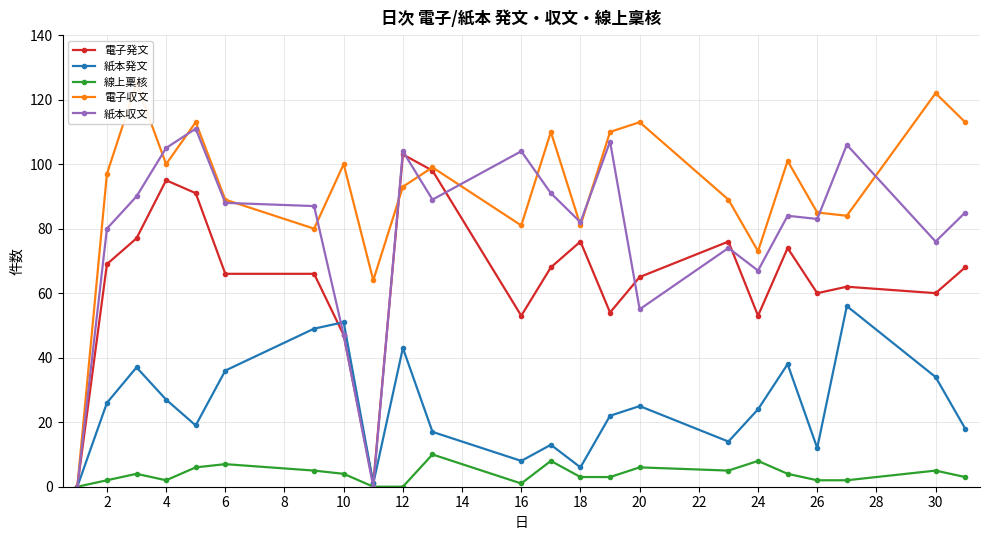

What is the difference between the second highest and second lowest values in the 電子収文 series?

58